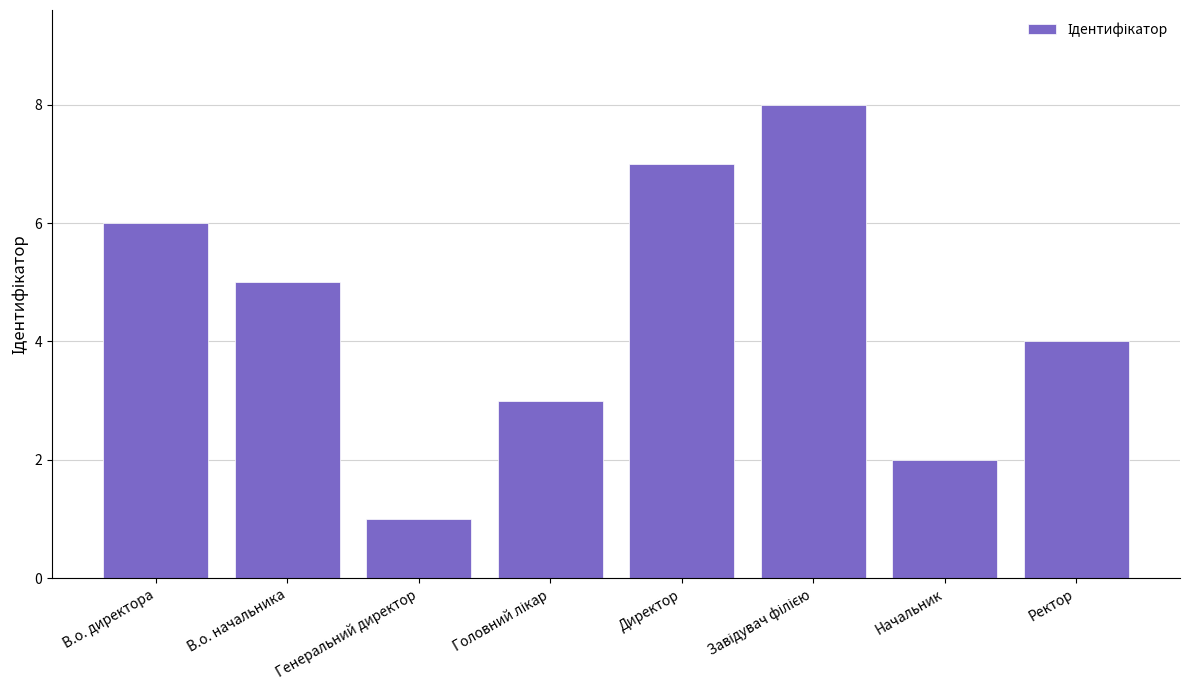

What is the difference between the values at Начальник and Генеральний директор?

1